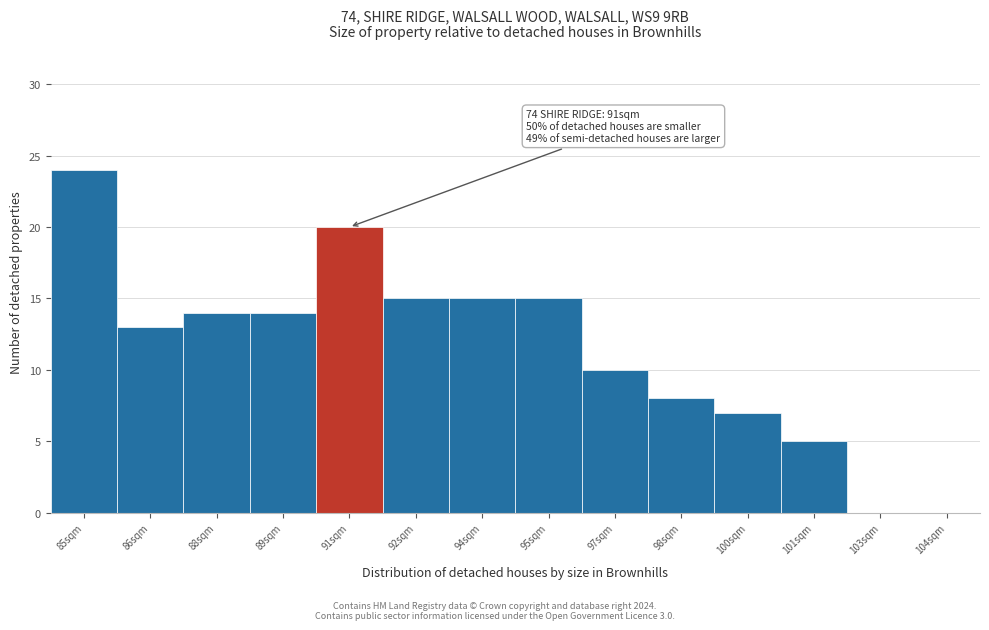

Reading left to right, transcribe all the data shown in this chart.

85sqm=24	86sqm=13	88sqm=14	89sqm=14	91sqm=20	92sqm=15	94sqm=15	95sqm=15	97sqm=10	98sqm=8	100sqm=7	101sqm=5	103sqm=0	104sqm=0